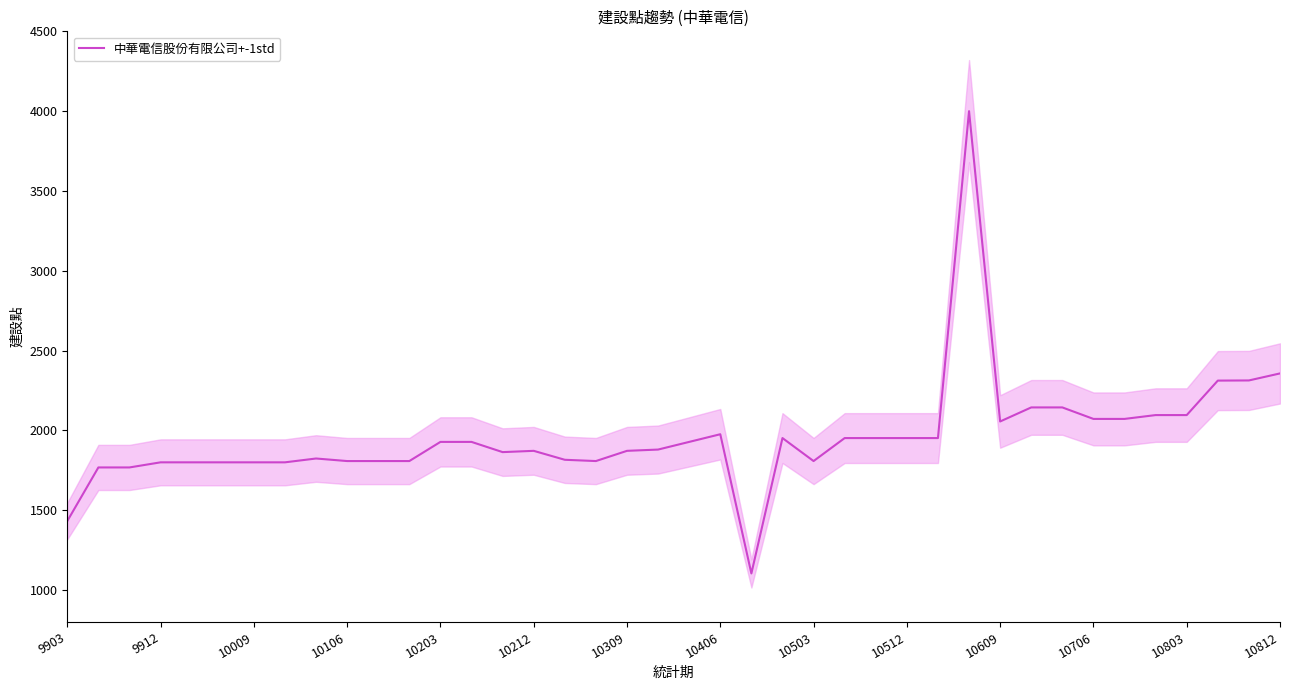

What is the highest value of the 中華電信股份有限公司+-1std series?

4000